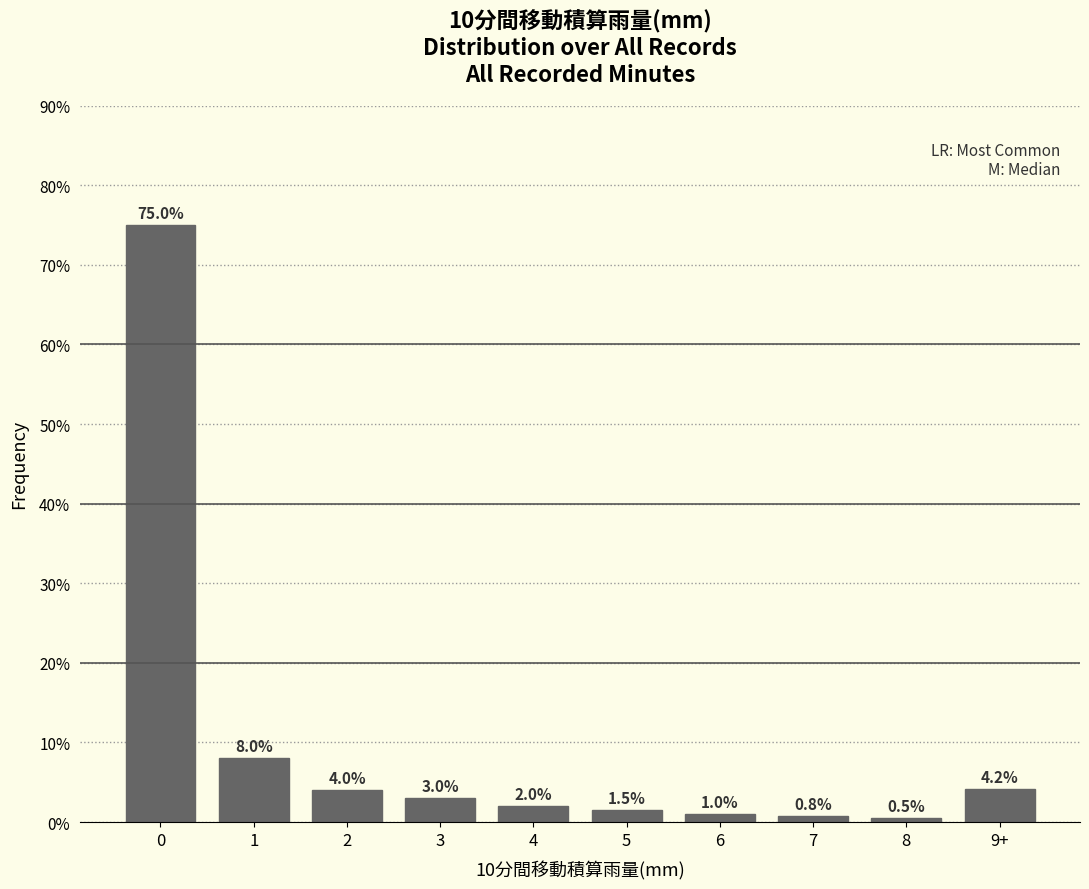

Reading right to left, what are all the values shown in this chart?

9+=4.2	8=0.5	7=0.8	6=1.0	5=1.5	4=2.0	3=3.0	2=4.0	1=8.0	0=75.0